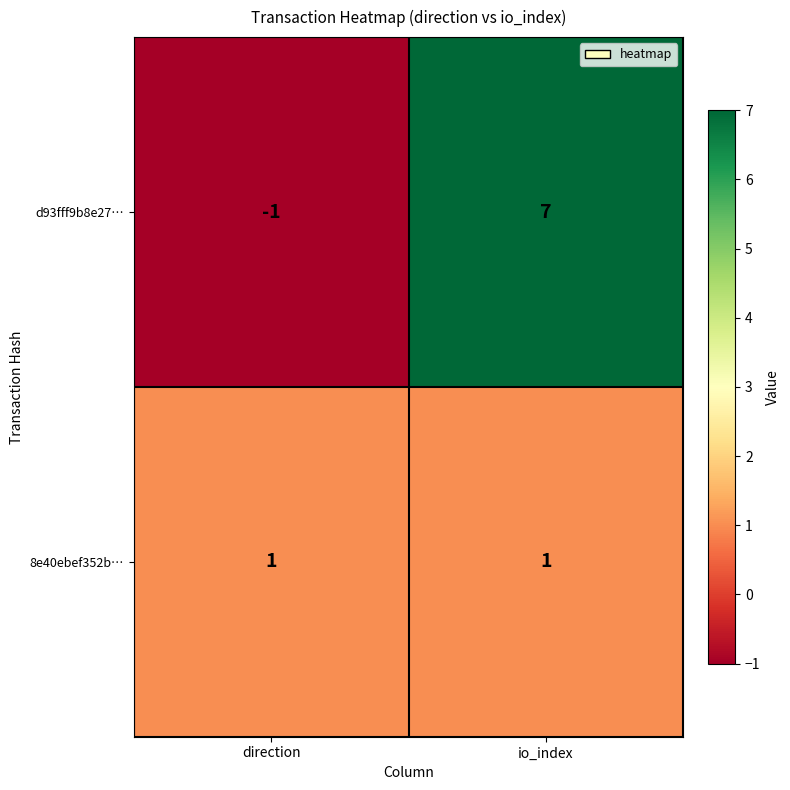

What is the difference between the d93fff9b8e27… values at direction and io_index?

8